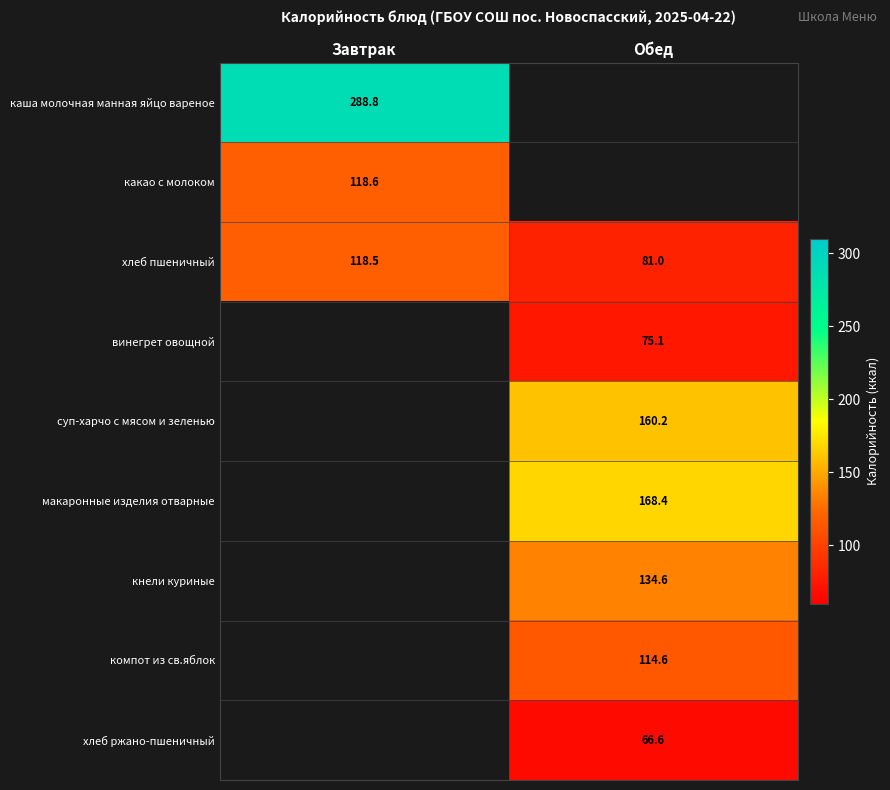

Between Завтрак and Обед, which series saw the biggest shift?

хлеб пшеничный